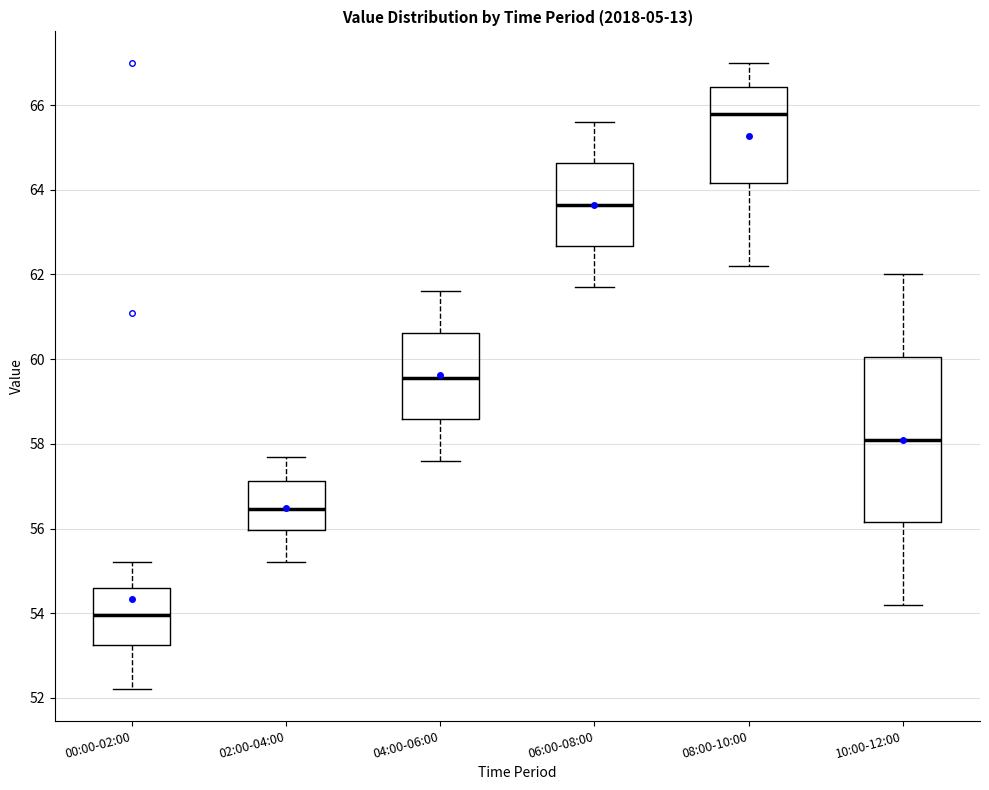

Which box has the highest median line?

08:00-10:00